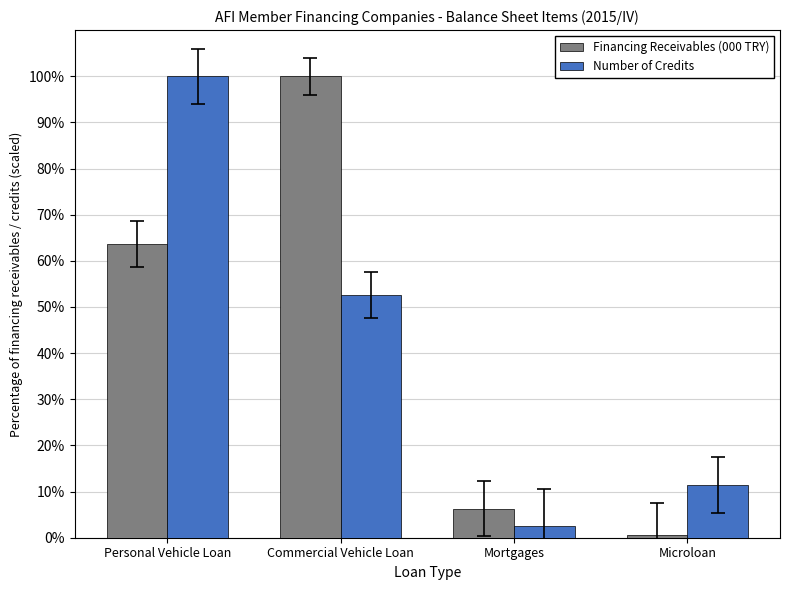

What are all the series names shown in the legend?

Financing Receivables (000 TRY), Number of Credits